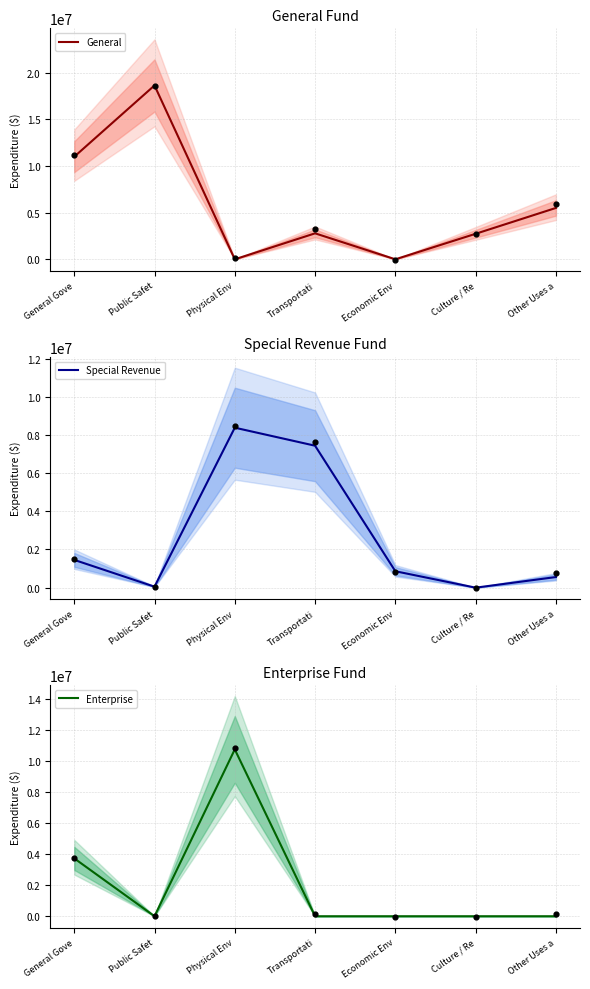

At how many categories does at least one series exceed 14770945?

1